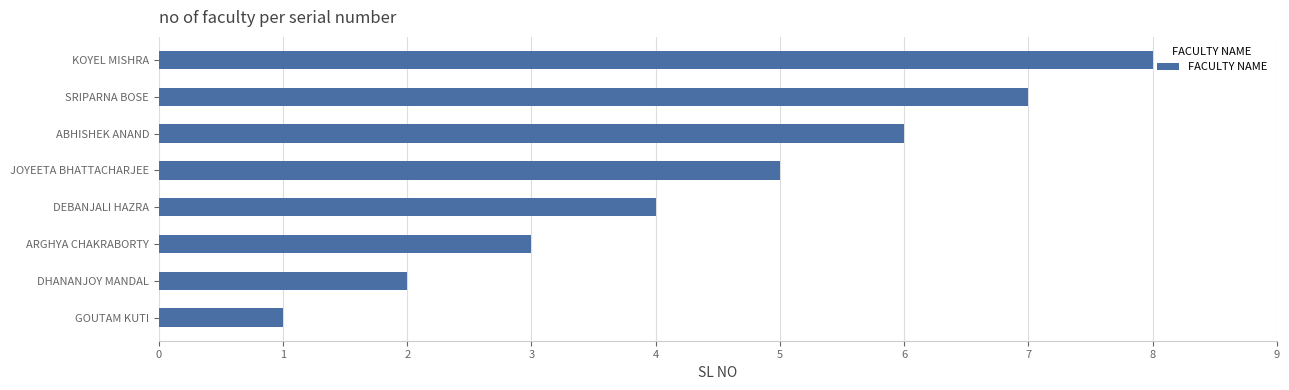

The chart shows a value of 10 at ABHISHEK ANAND. True or false?

False